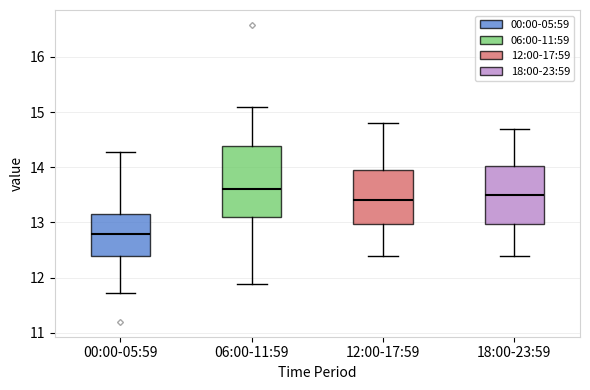

Which box is the tallest, from its lower edge to its upper edge?

06:00-11:59